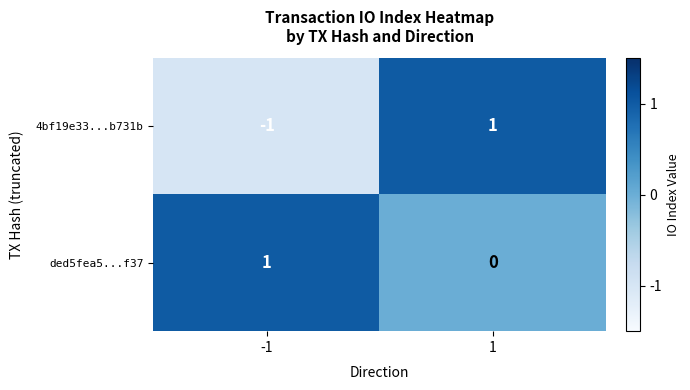

Reading left to right, extract all data points from this chart.

4bf19e33...b731b: -1	1
ded5fea5...f37: 1	0